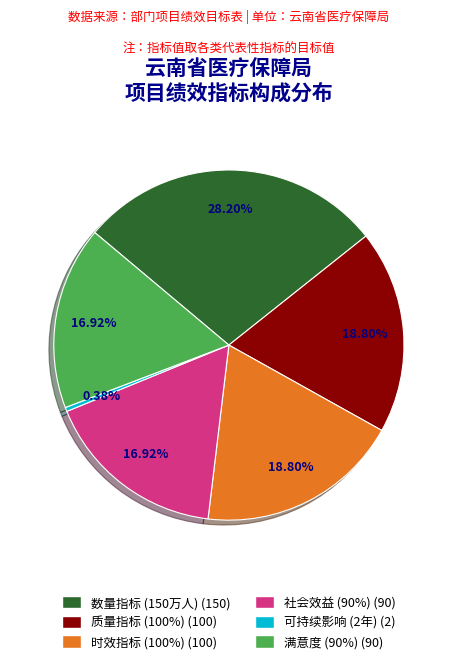

Does any single category account for the majority?

No